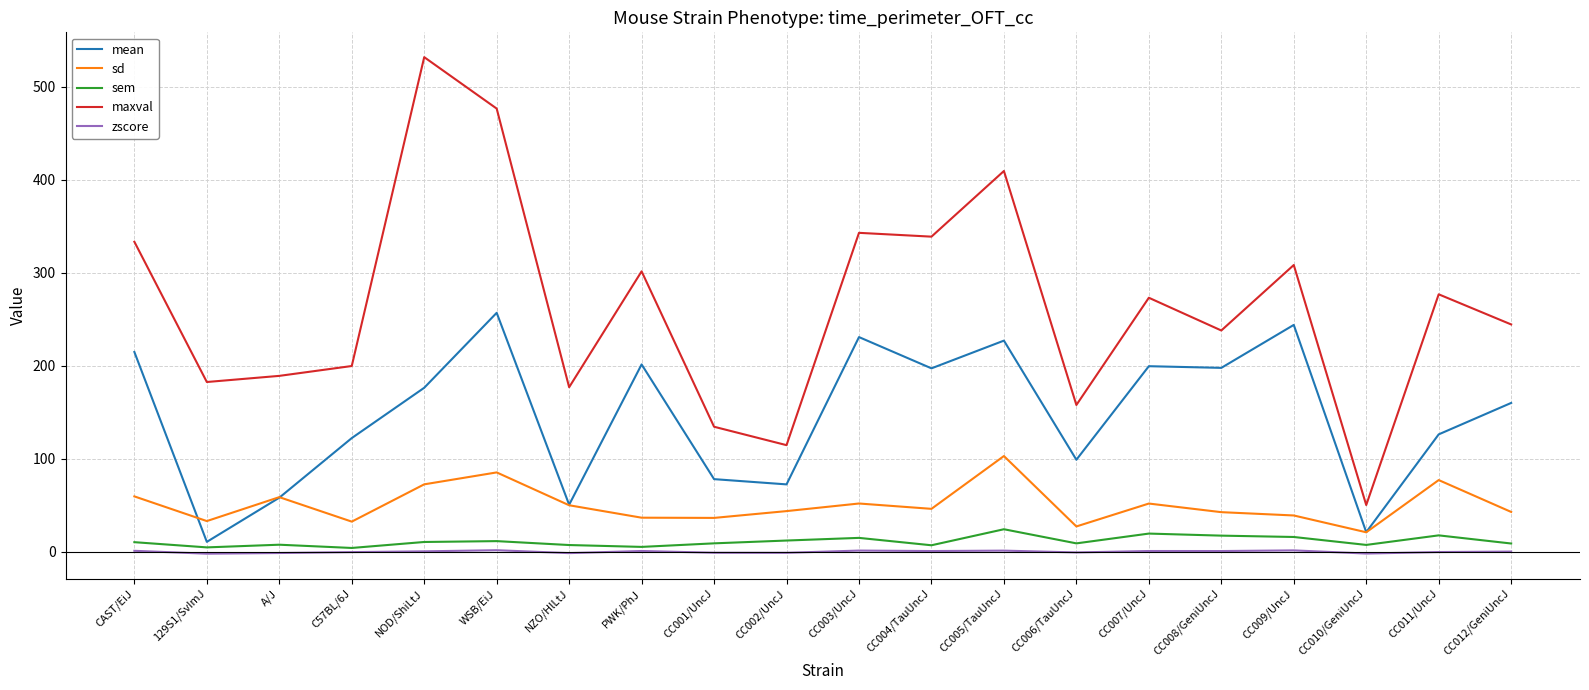

True or false: sd and maxval cross at least once.

False